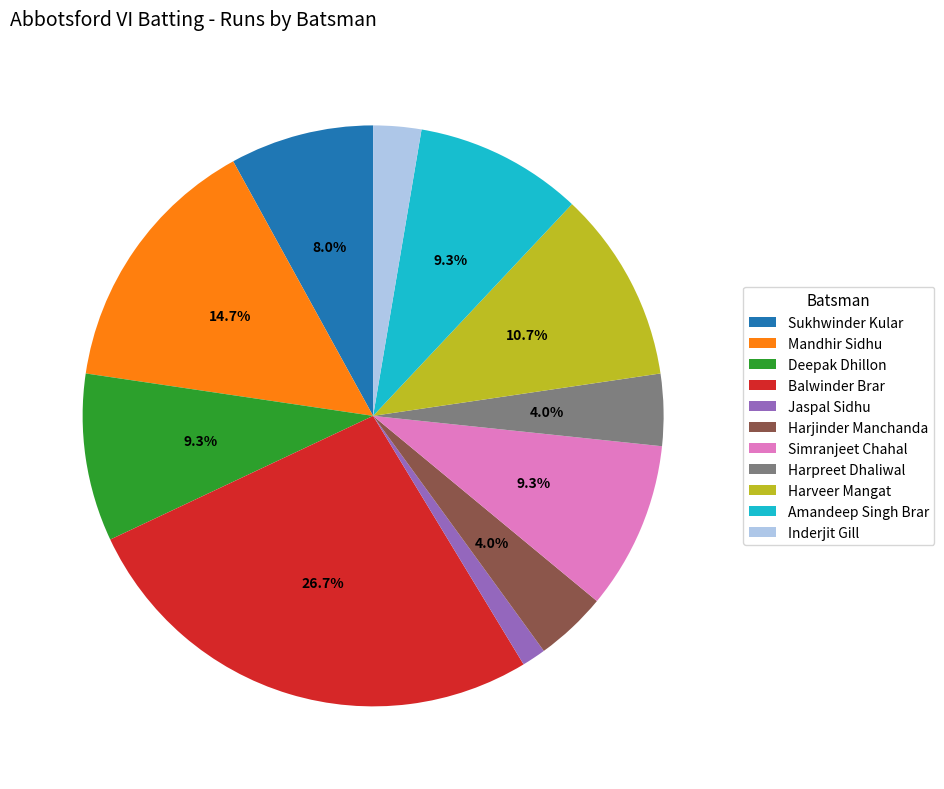

What percentage is the Mandhir Sidhu slice, to the nearest percent?

15%